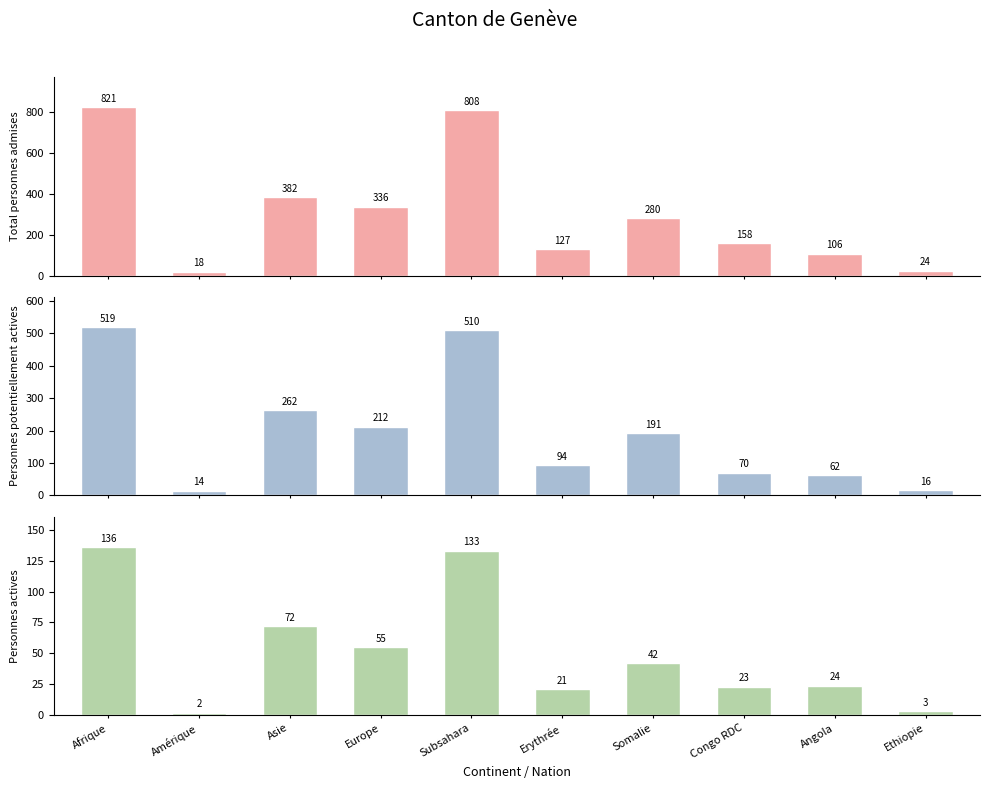

List the series in order of their overall mean, highest first.

Total personnes admises, Personnes potentiellement actives, Personnes actives